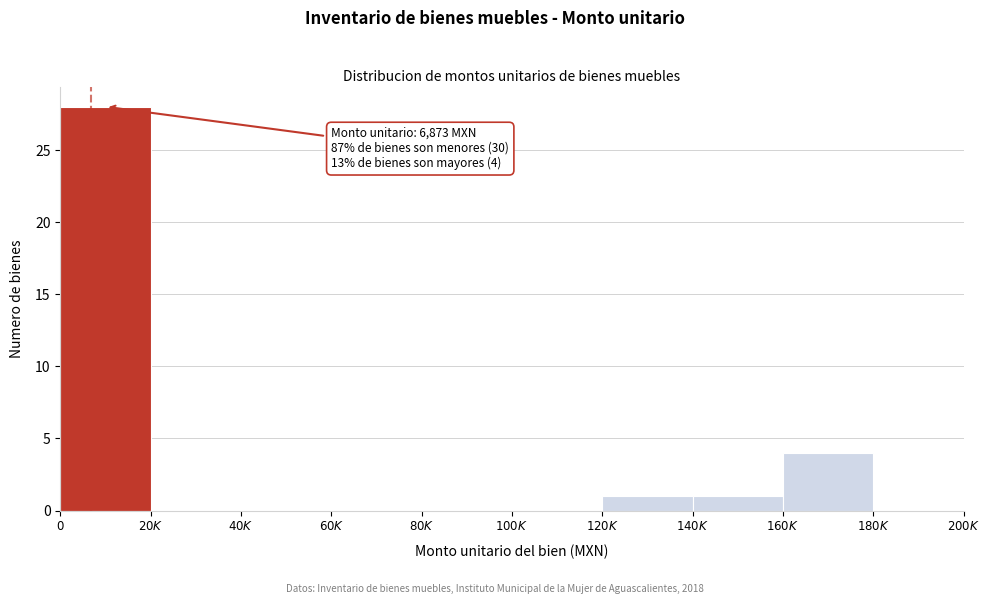

What is the sum of all values?

34